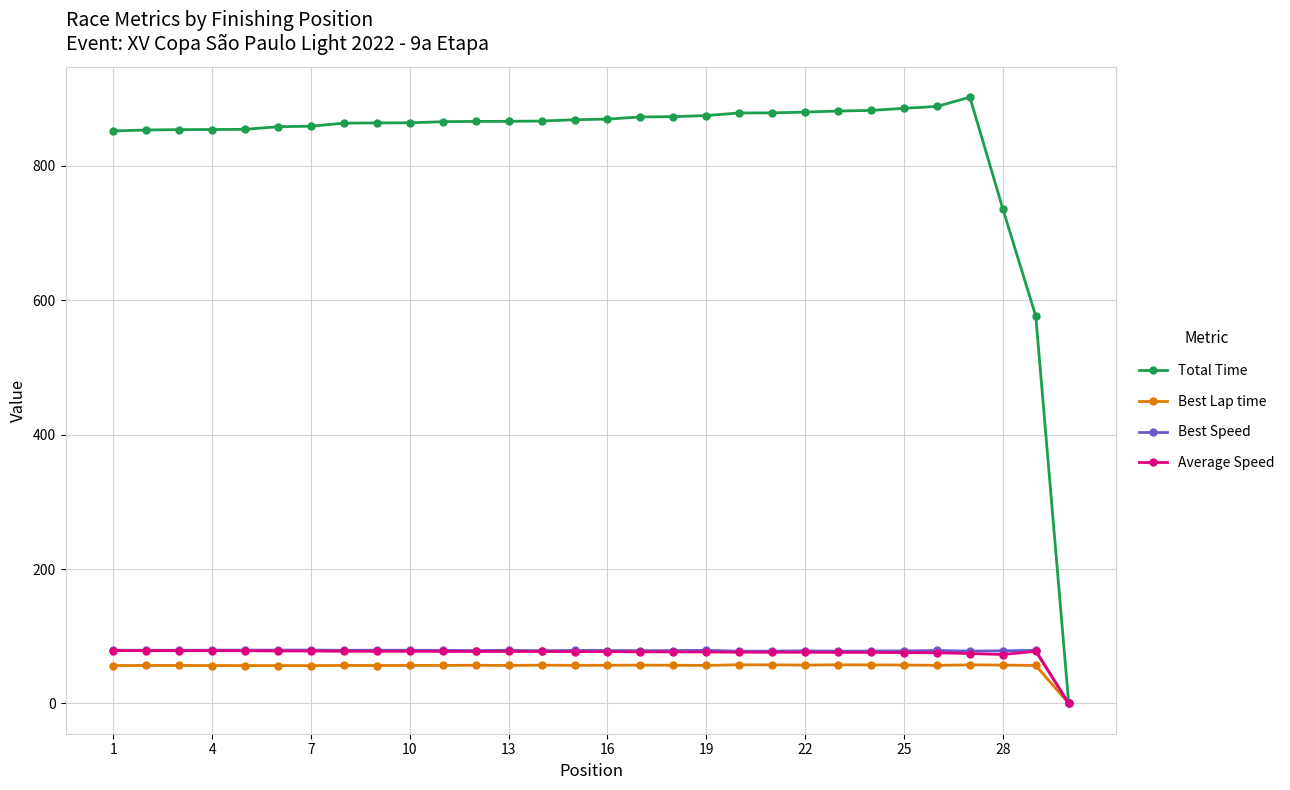

What is the maximum value for Best Speed?

79.4